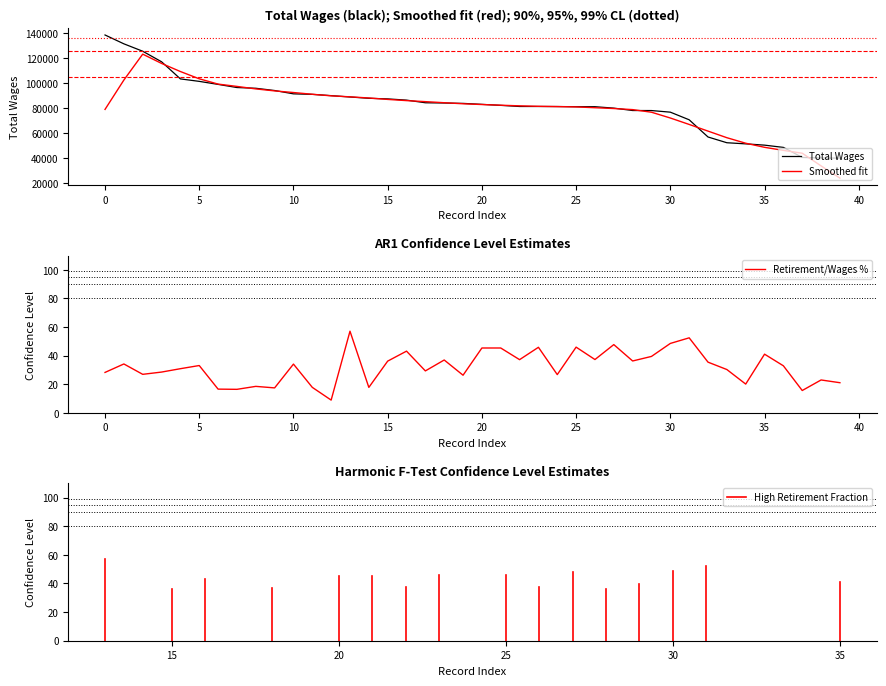

What is the difference between the maximum and minimum values in the Retirement/Wages % series?

48.1